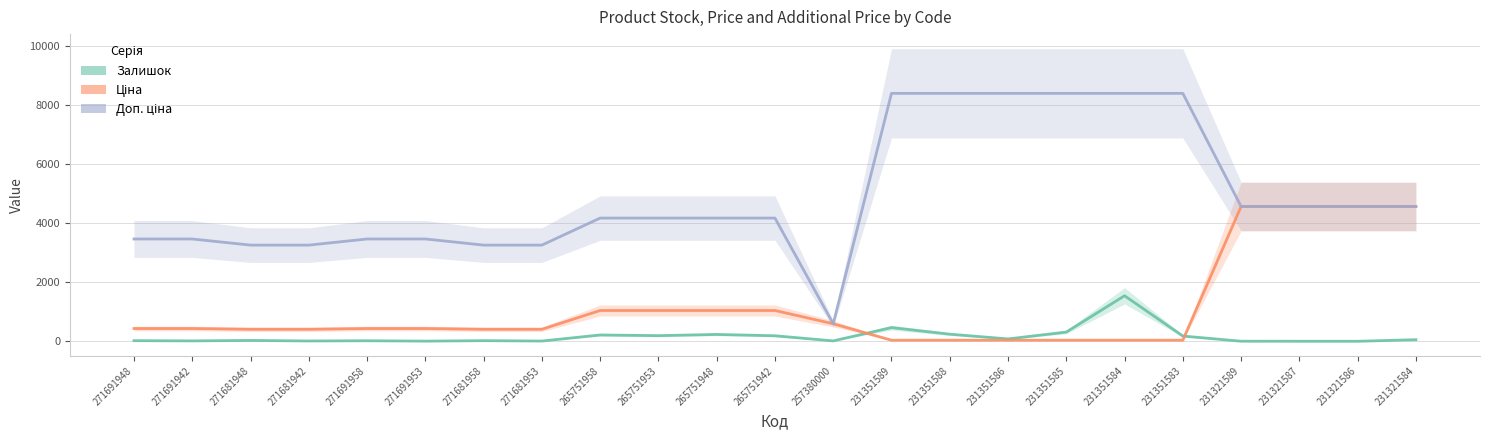

How many lines are shown in the chart?

3